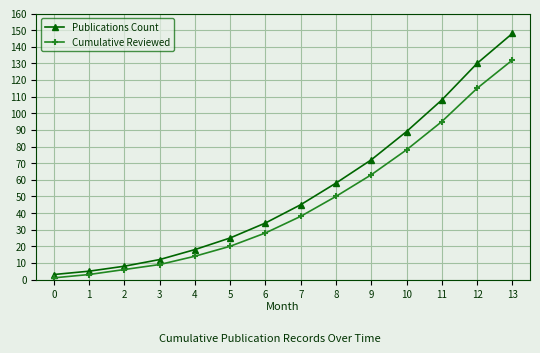

Count the number of categories in the chart.

14